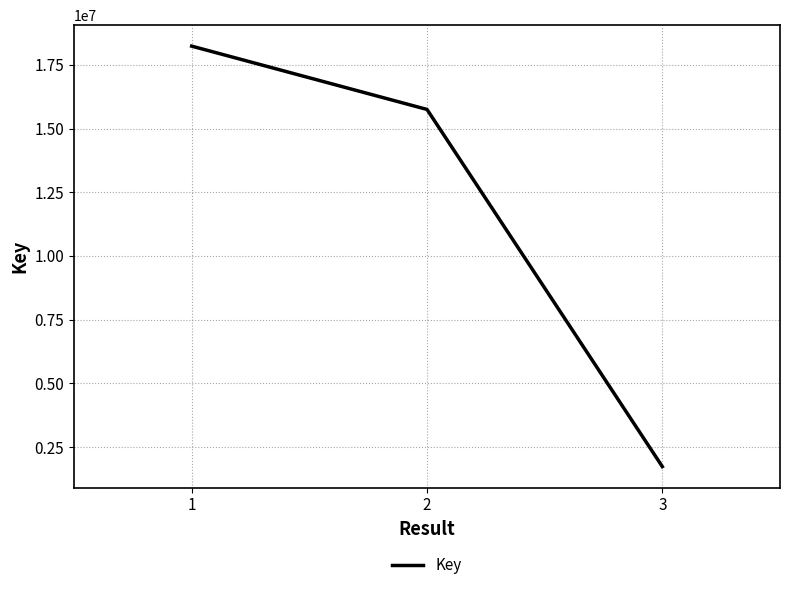

List the labels in order of value, smallest first.

3, 2, 1